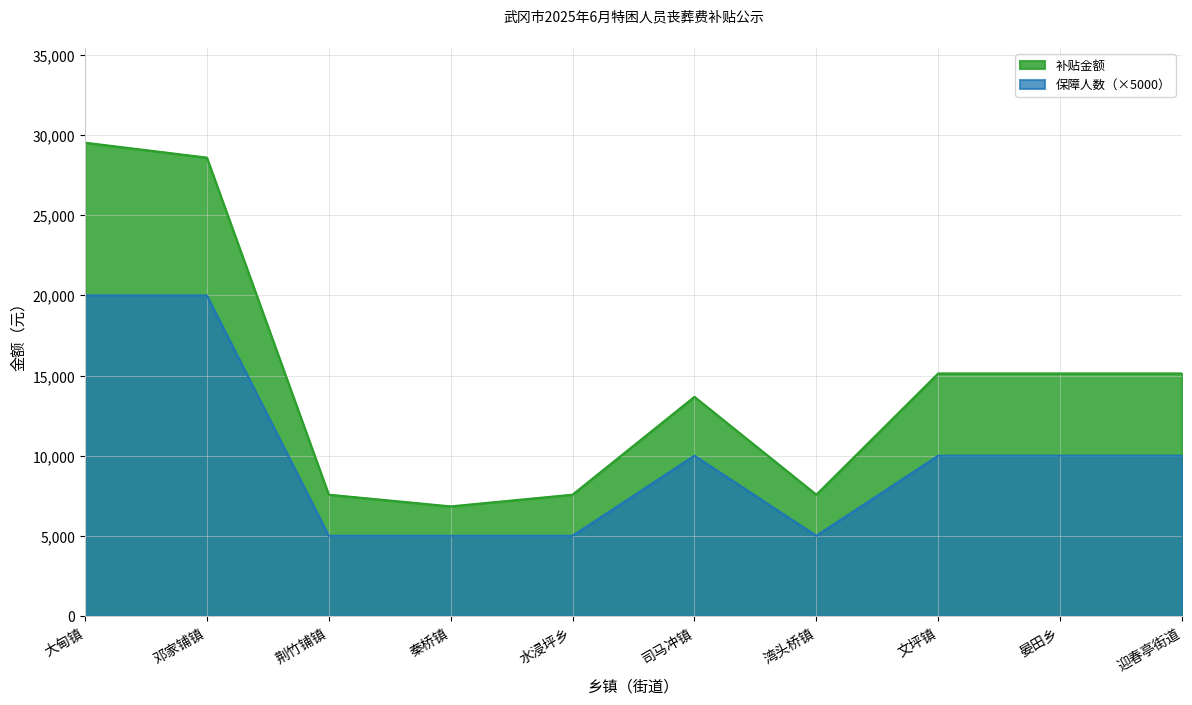

Where is 补贴金额 nearest to the value 18184?

文坪镇